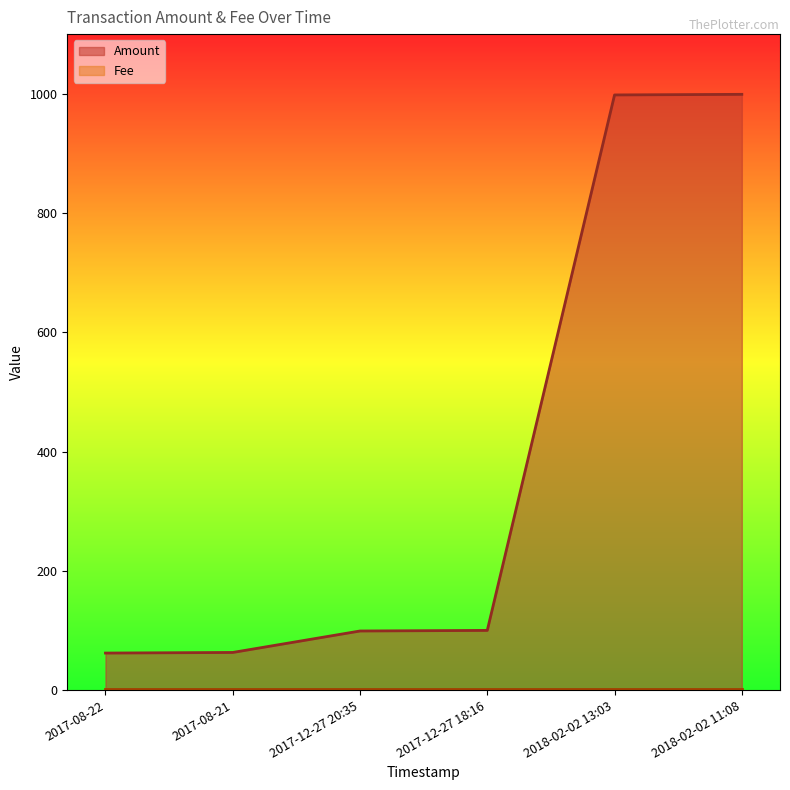

The chart shows a value of 100 at 2017-12-27 18:16. True or false?

True